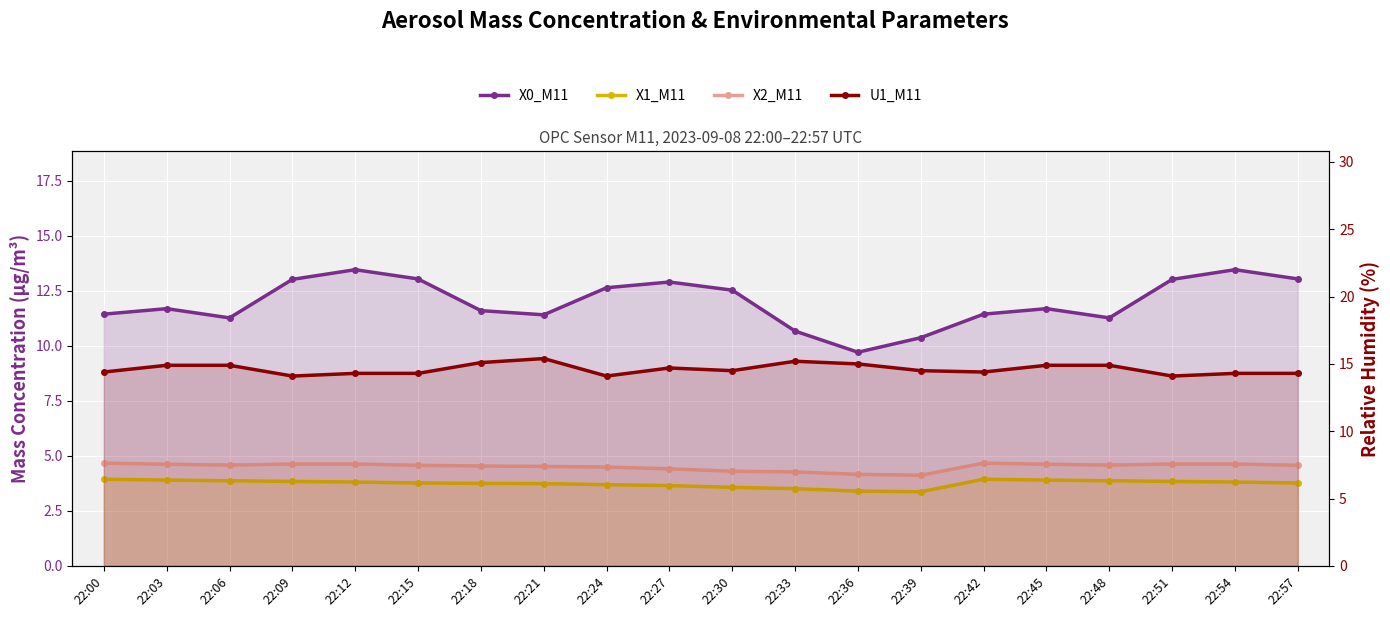

How many data points does each series have?

20